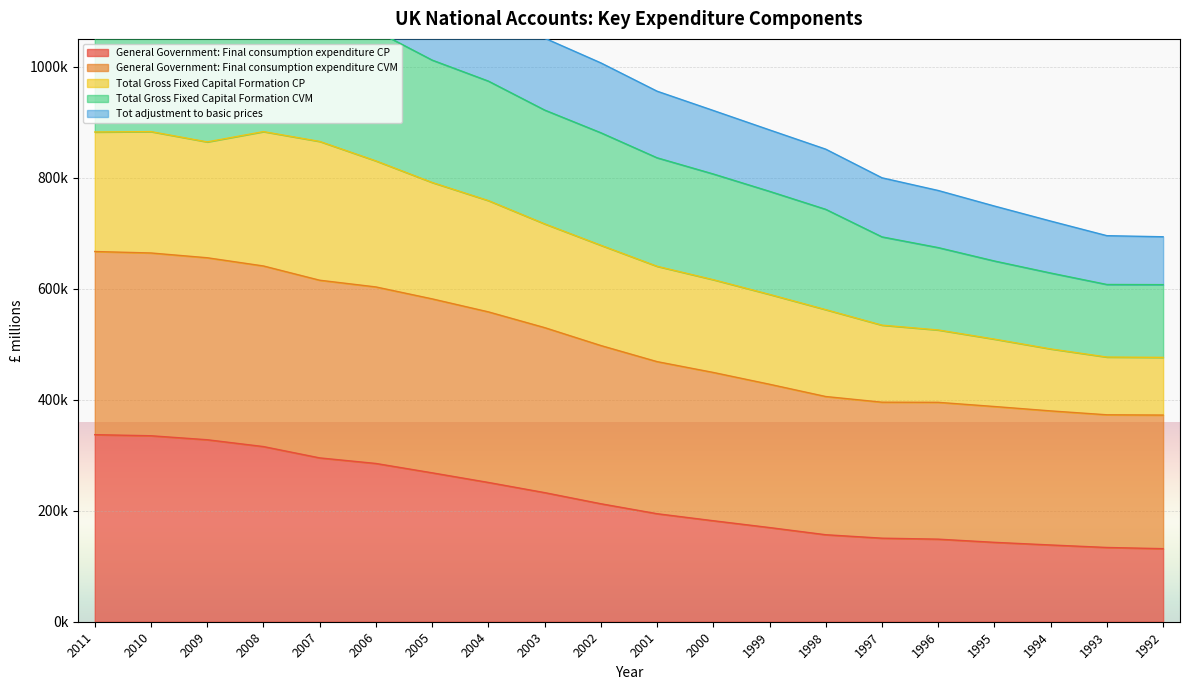

Which category has the highest value in the General Government: Final consumption expenditure CVM series?

2011